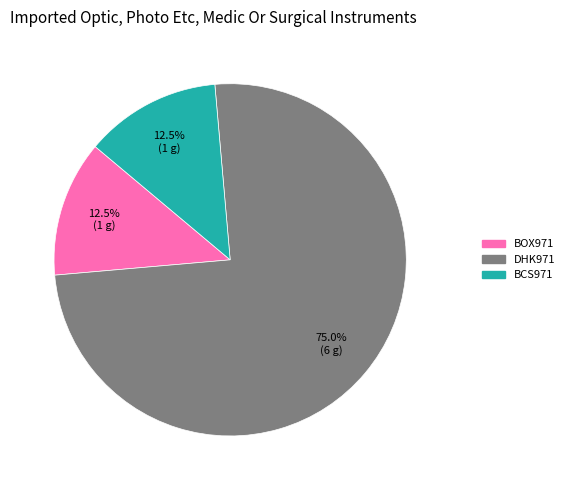

How many segments does this pie chart have?

3